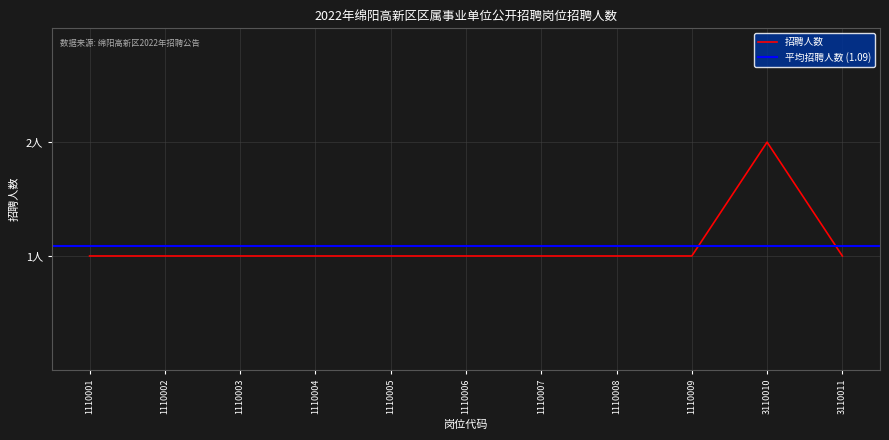

True or false: the data has more than 2 interior local peaks.

False